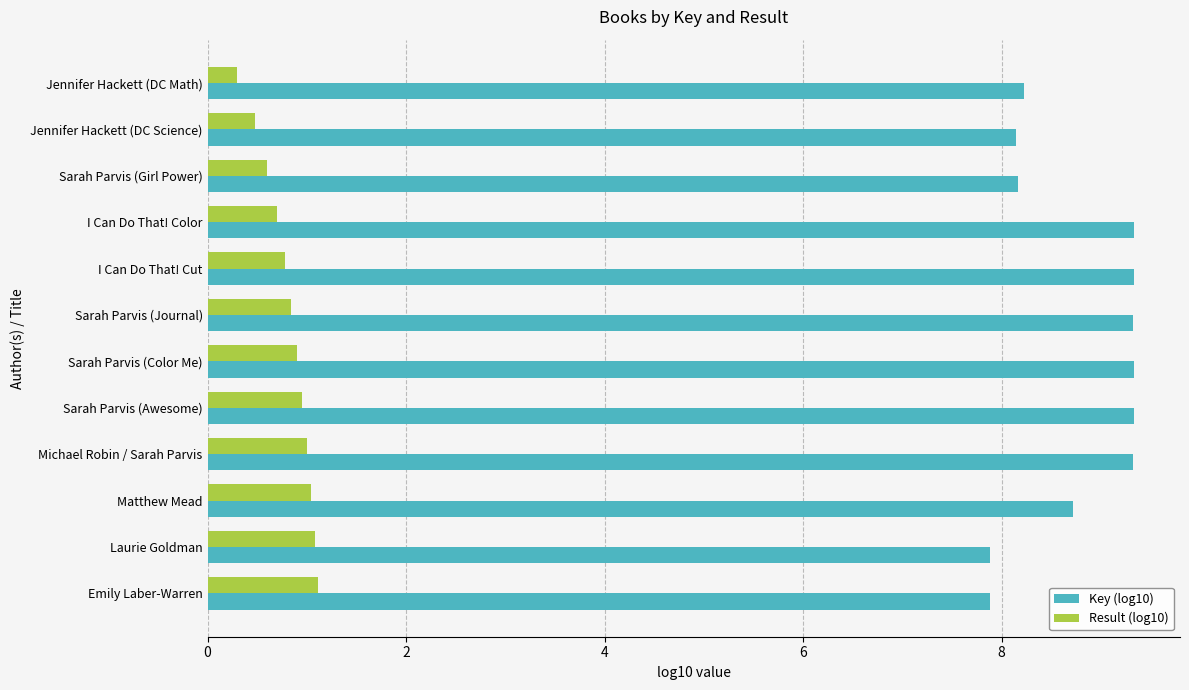

At Michael Robin / Sarah Parvis, list the series in order from largest to smallest.

Key (log10), Result (log10)